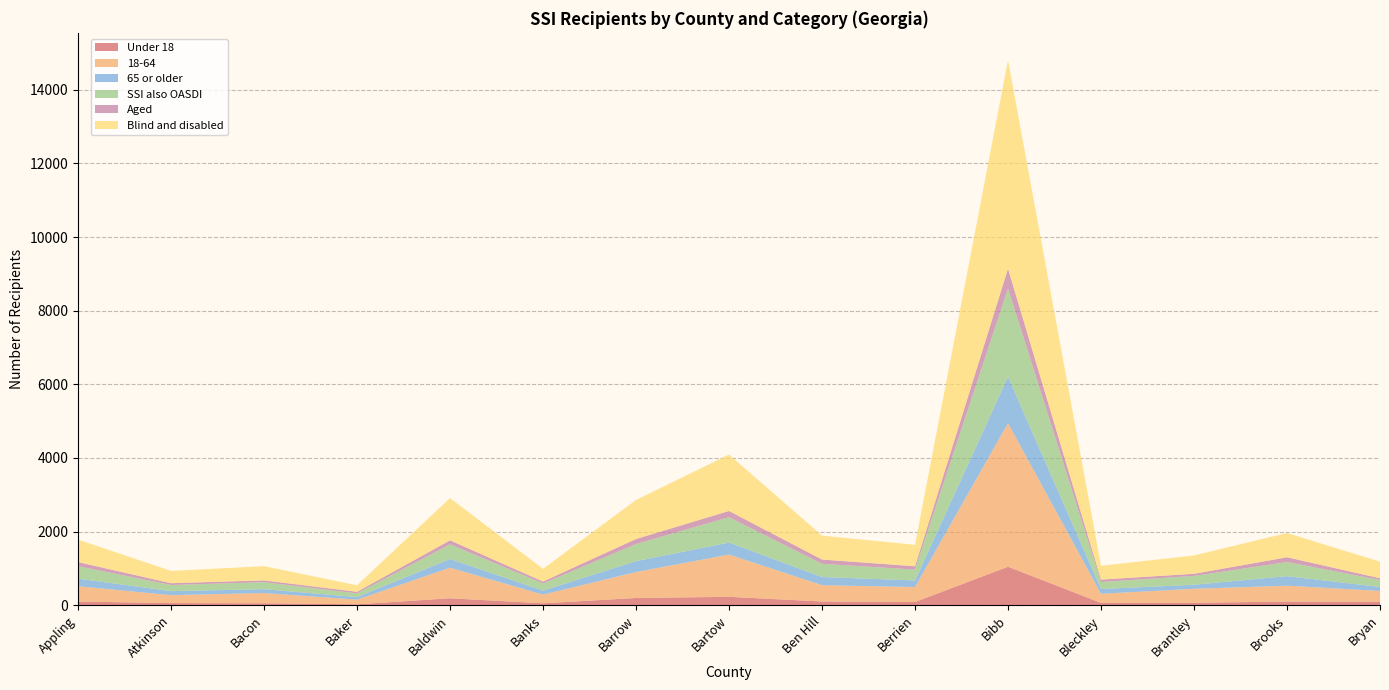

Reading left to right, list all the values displayed in this chart.

Under 18: Appling=100	Atkinson=57	Bacon=53	Baker=24	Baldwin=188	Banks=52	Barrow=196	Bartow=228	Ben Hill=101	Berrien=87	Bibb=1045	Bleckley=63	Brantley=66	Brooks=98	Bryan=91
18-64: Appling=415	Atkinson=216	Bacon=277	Baker=127	Baldwin=830	Banks=236	Barrow=705	Bartow=1148	Ben Hill=443	Berrien=406	Bibb=3900	Bleckley=247	Brantley=380	Brooks=432	Bryan=296
65 or older: Appling=208	Atkinson=109	Bacon=106	Baker=69	Baldwin=238	Banks=109	Barrow=296	Bartow=326	Ben Hill=222	Berrien=180	Bibb=1260	Bleckley=130	Brantley=110	Brooks=259	Bryan=110
SSI also OASDI: Appling=337	Atkinson=167	Bacon=189	Baker=101	Baldwin=399	Banks=194	Barrow=465	Bartow=689	Ben Hill=358	Berrien=295	Bibb=2399	Bleckley=190	Brantley=239	Brooks=384	Bryan=188
Aged: Appling=111	Atkinson=49	Bacon=49	Baker=43	Baldwin=108	Banks=52	Barrow=137	Bartow=169	Ben Hill=117	Berrien=90	Bibb=541	Bleckley=66	Brantley=59	Brooks=130	Bryan=47
Blind and disabled: Appling=612	Atkinson=333	Bacon=387	Baker=177	Baldwin=1148	Banks=345	Barrow=1060	Bartow=1533	Ben Hill=649	Berrien=583	Bibb=5664	Bleckley=374	Brantley=497	Brooks=659	Bryan=450